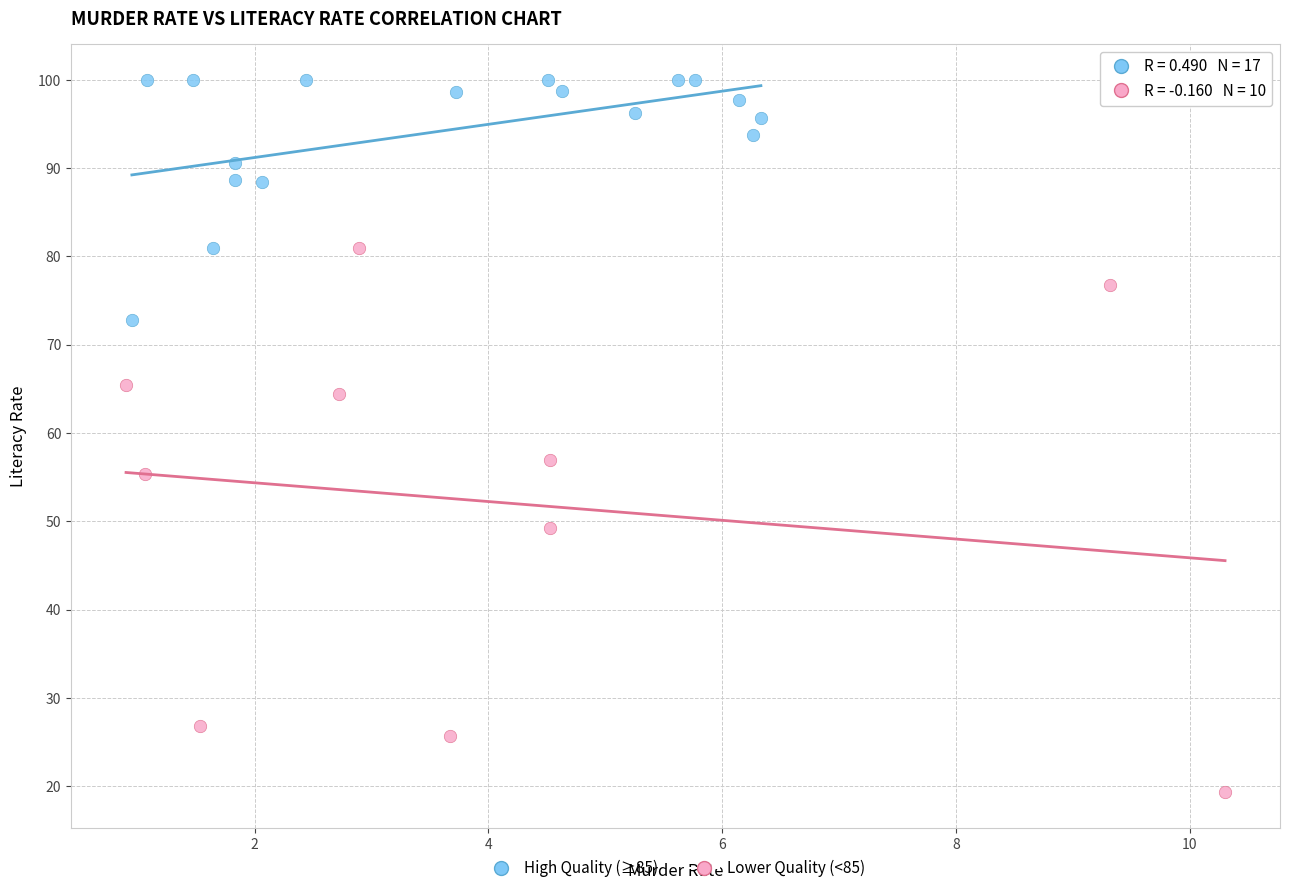

Which series has the largest Y range (max minus min)?

Lower Quality (<85)